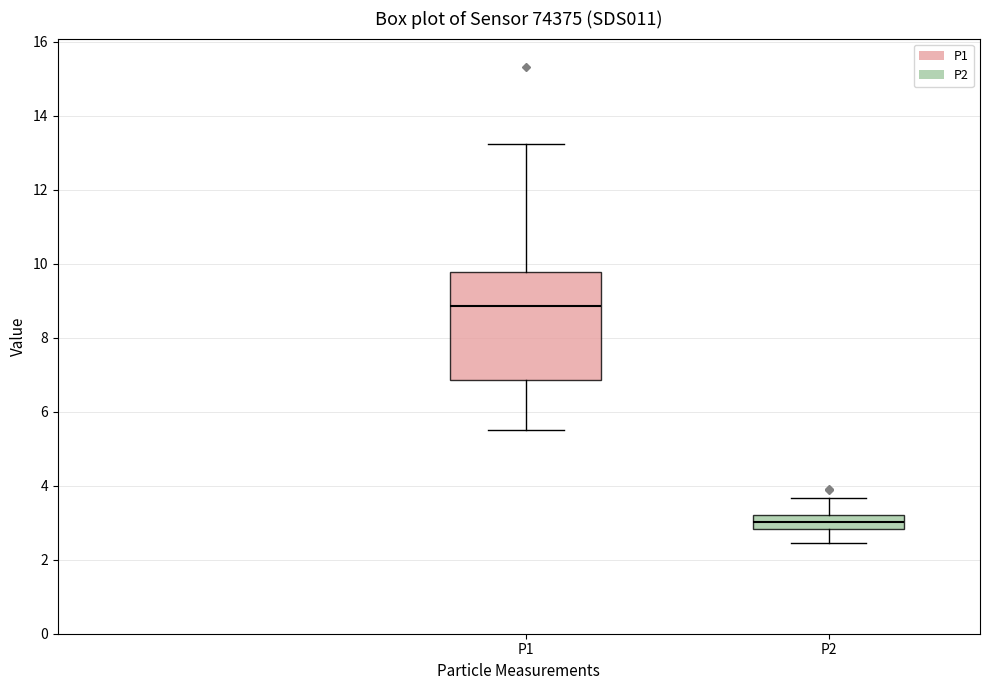

Reading left to right, transcribe this box plot: for each box, give where its median line is, the range the box spans, and where its two whiskers end, as read against the y-axis. The values are not printed on the chart, so give them approximately, as read against the axis.

P1: median 8.8, box 6.8 to 9.8, whiskers 5.6 to 13.2
P2: median 3.0, box 2.8 to 3.2, whiskers 2.4 to 3.6